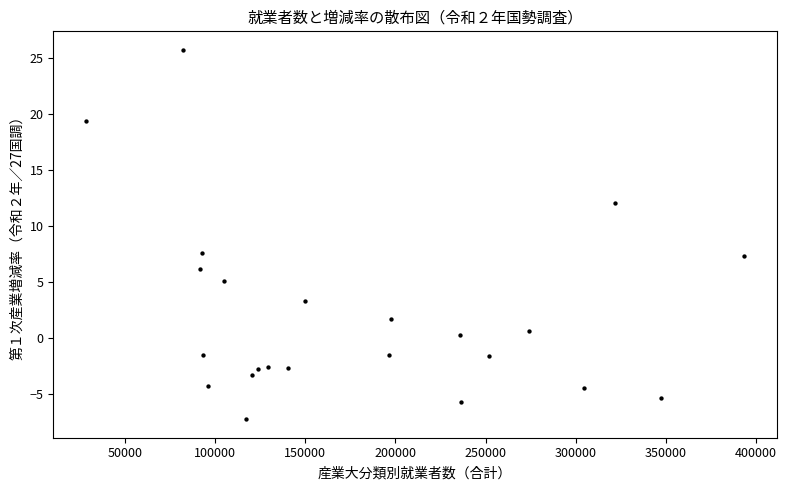

What is the range of Y values (max minus min)?

33.1